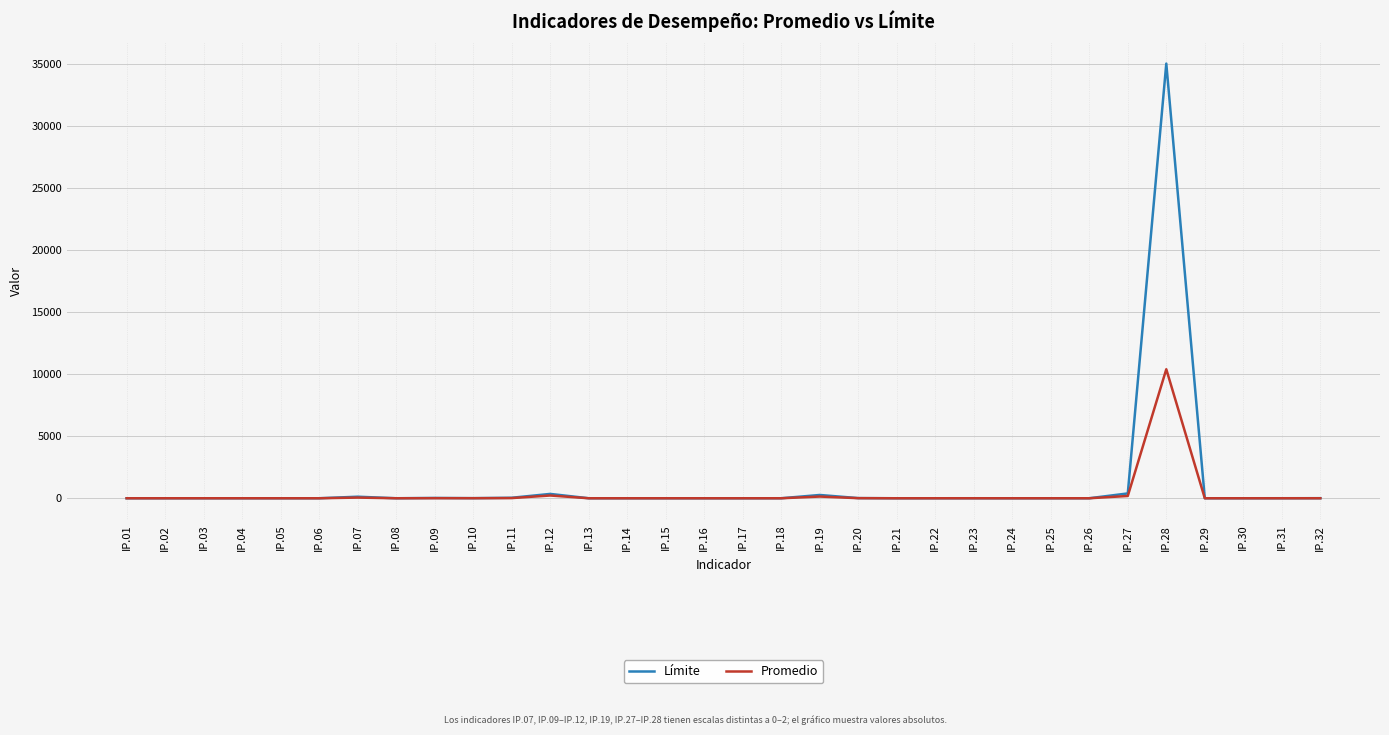

What is the highest value of the Límite series?

35000.0